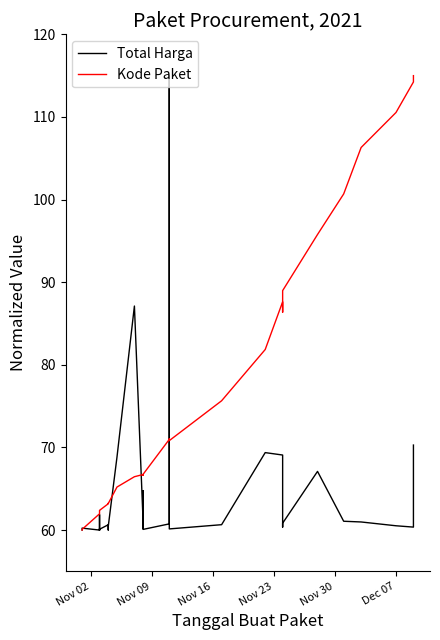

True or false: Total Harga and Kode Paket intersect in this chart.

True